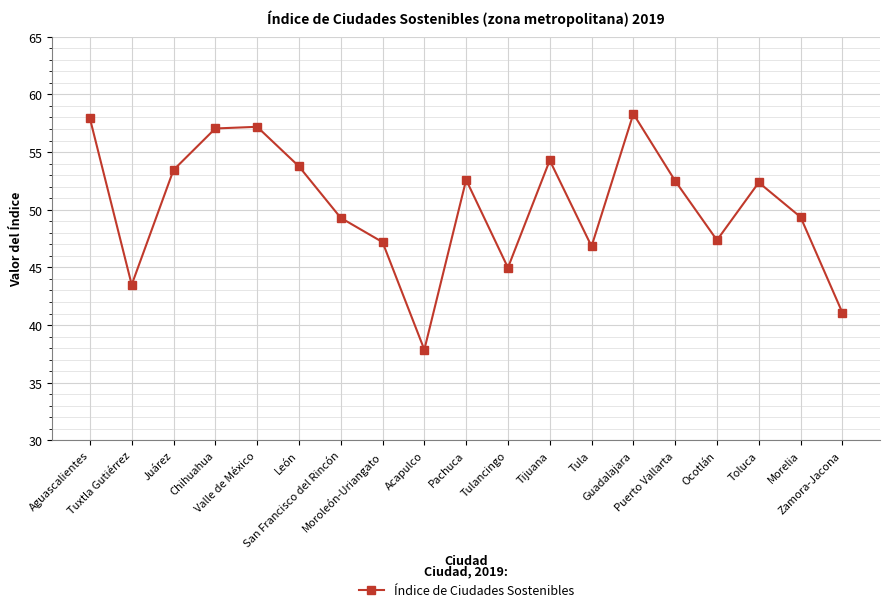

What is the smallest value displayed?

37.9